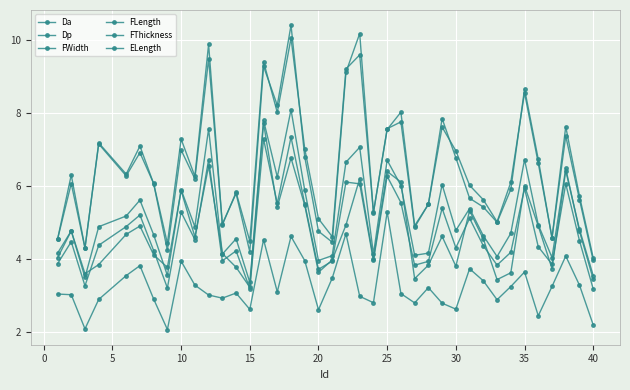

How many data points does each series have?

39